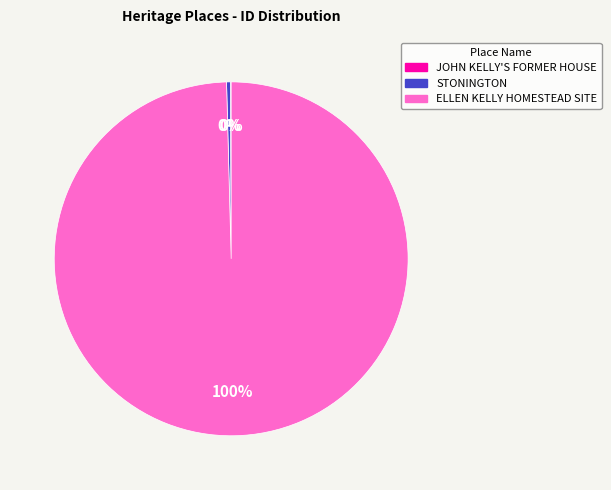

Do STONINGTON and ELLEN KELLY HOMESTEAD SITE together represent more than half of the pie?

Yes